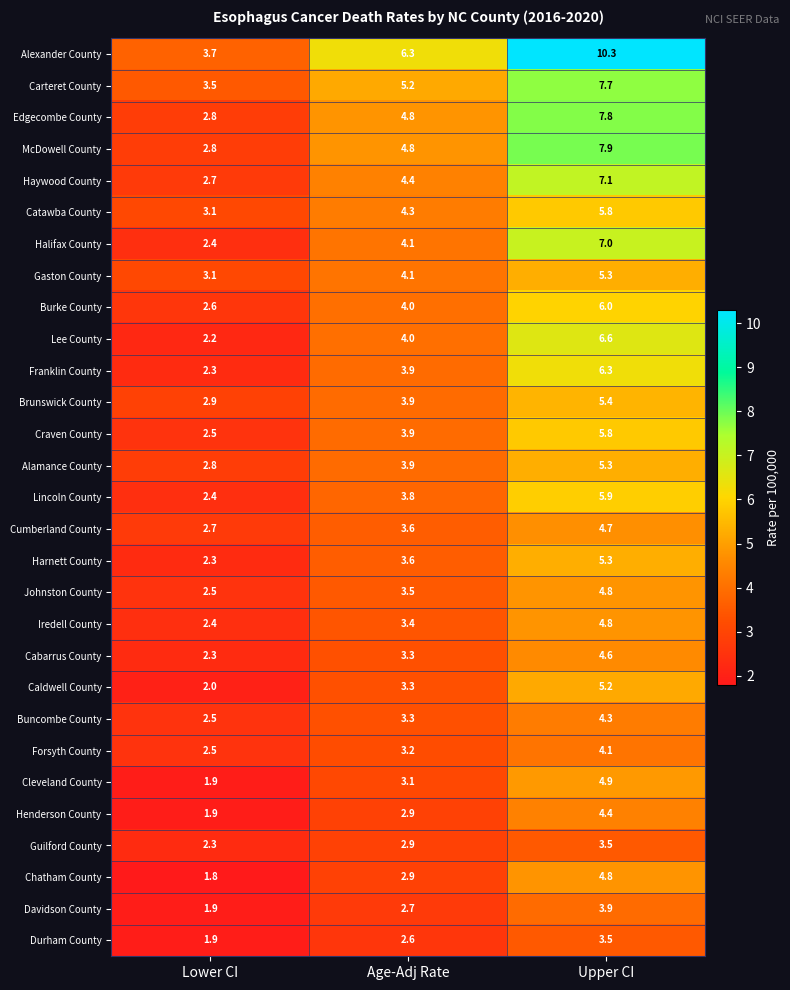

What is the difference between the second highest and minimum values in the Alamance County series?

1.1